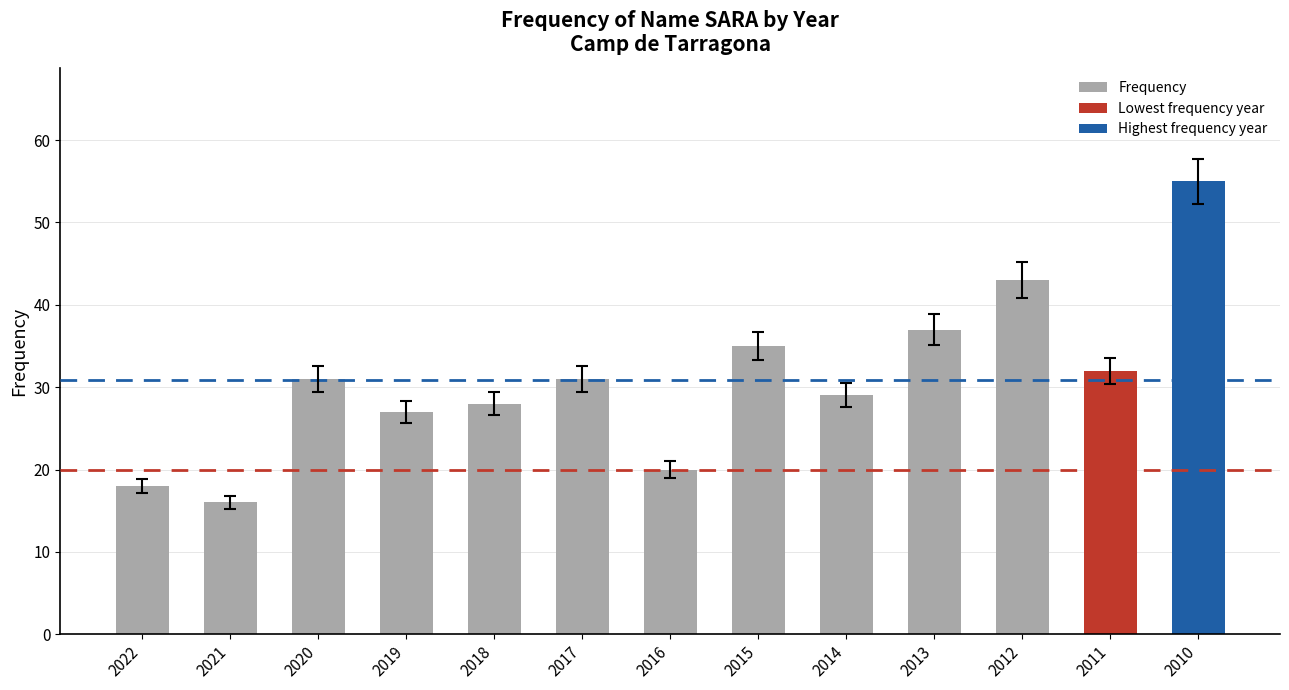

What is the ratio of the value at 2013 to the value at 2022?

2.1